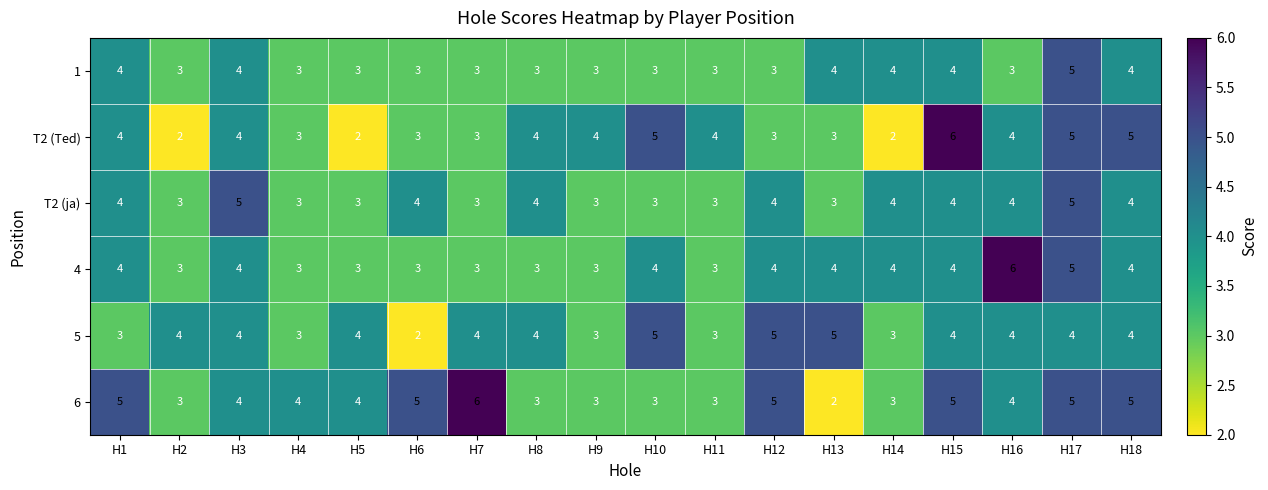

What is the total value across all series at H5?

19